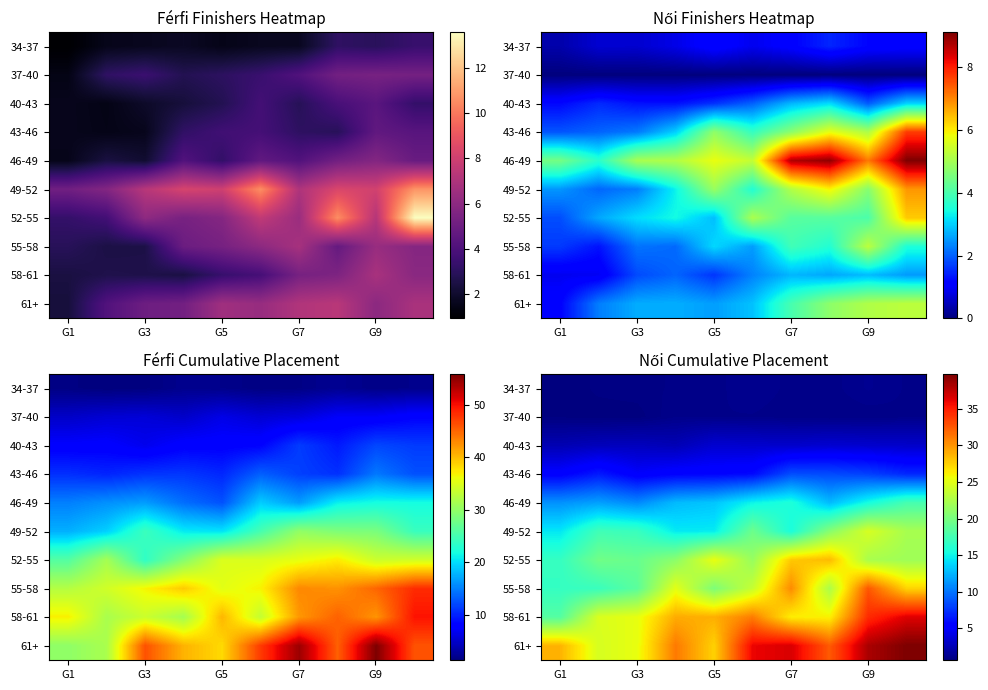

At which category is the sum across all series the highest?

G9